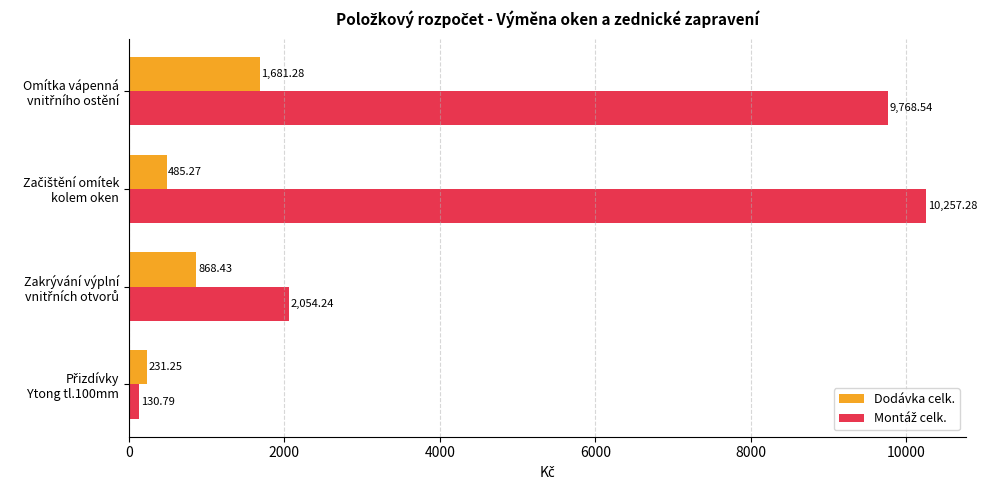

What is the smallest value displayed?

130.8